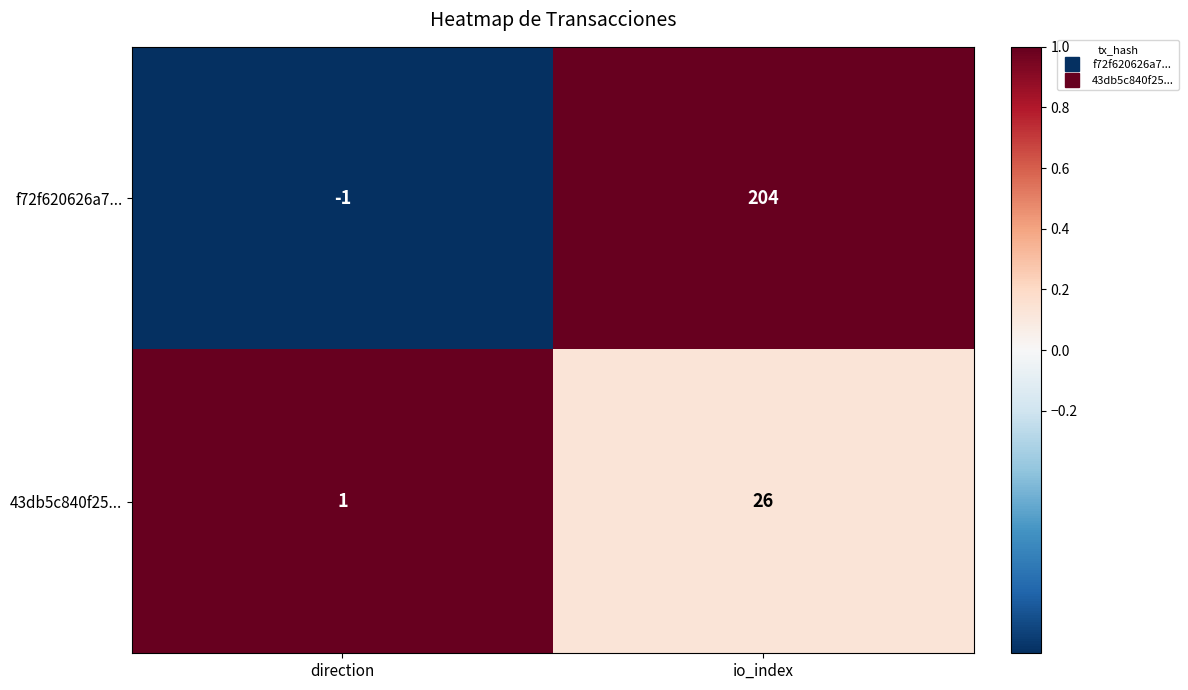

What is the greatest value displayed?

204